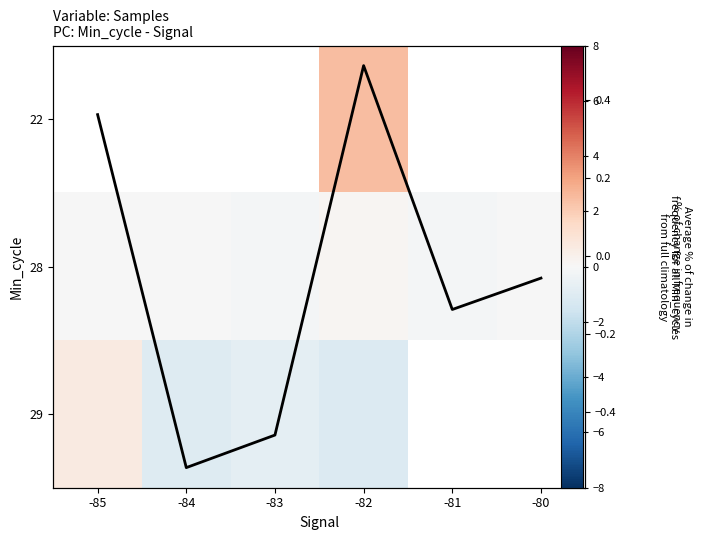

How many data points in Avg % change are less than 0?

4